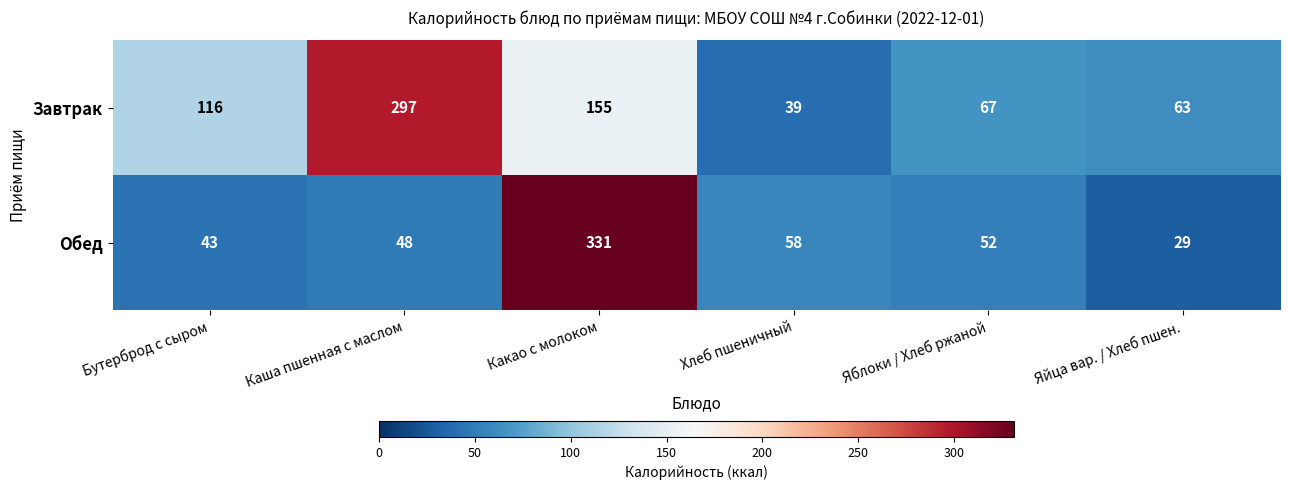

At how many categories does at least one series exceed 315?

1